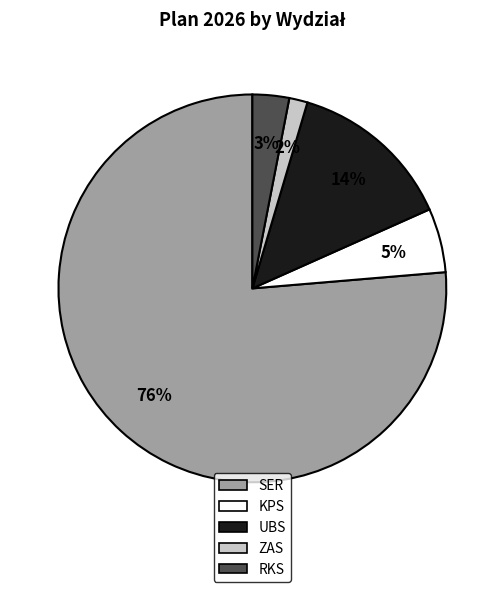

Rank the categories by value from lowest to highest.

ZAS, RKS, KPS, UBS, SER